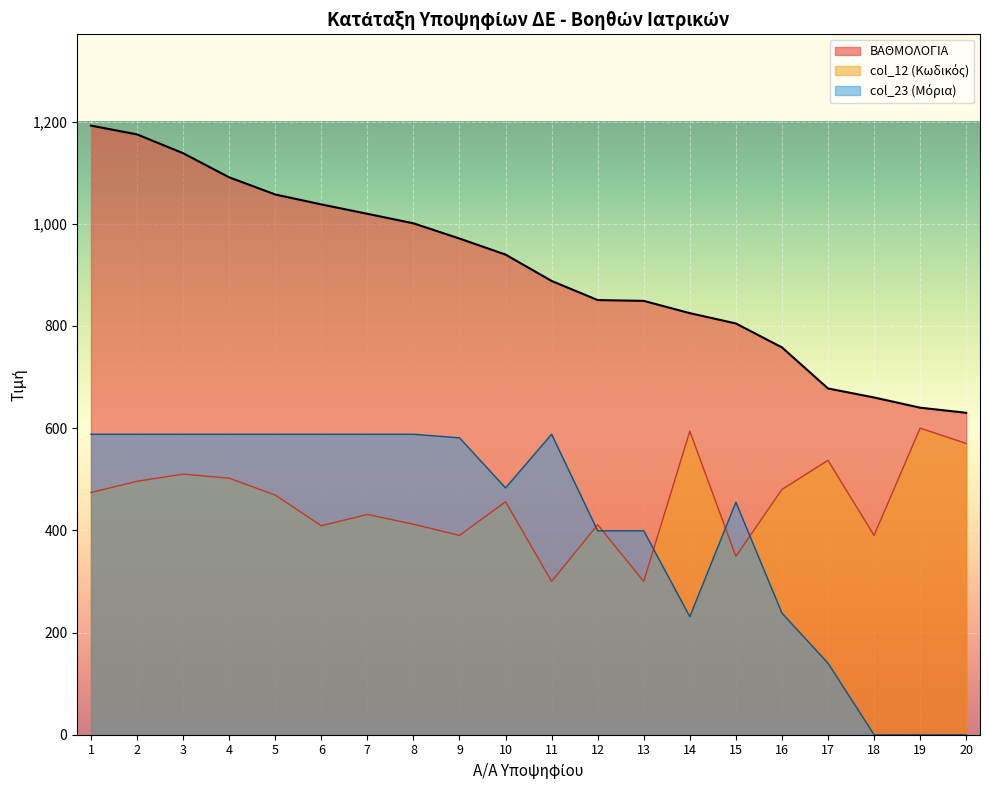

List the labels in order of col_23 value, smallest first.

18, 19, 20, 17, 14, 16, 12, 13, 15, 10, 9, 1, 2, 3, 4, 5, 6, 7, 8, 11